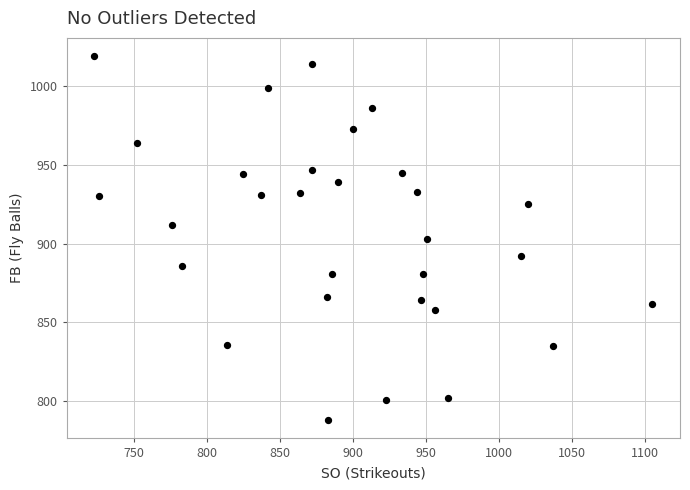

What is the range of X values (max minus min)?

382